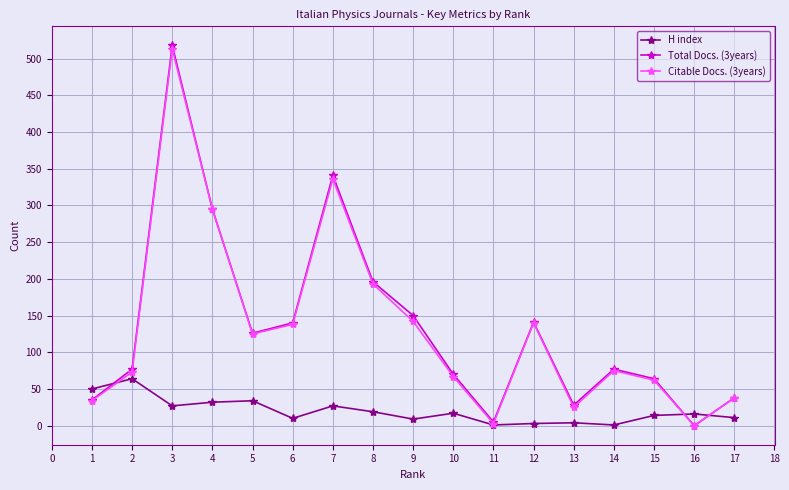

The value of Citable Docs. (3years) at 6 is 138. True or false?

True